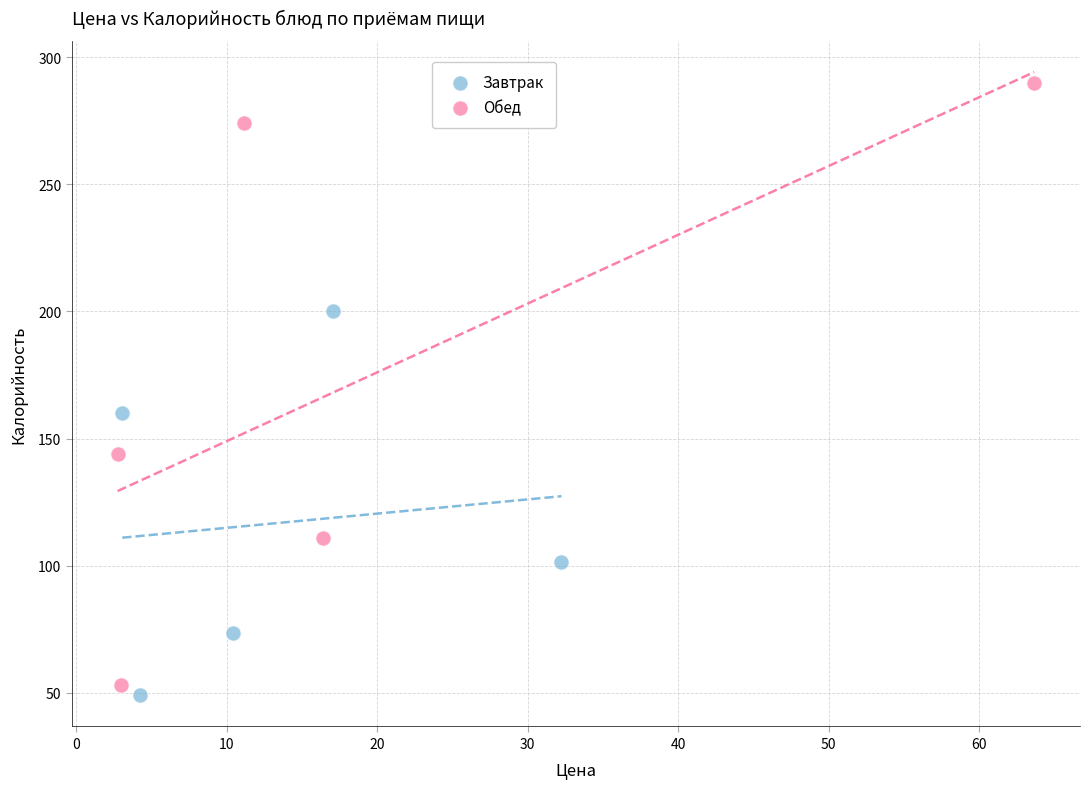

Which series contains the highest Y value?

Обед